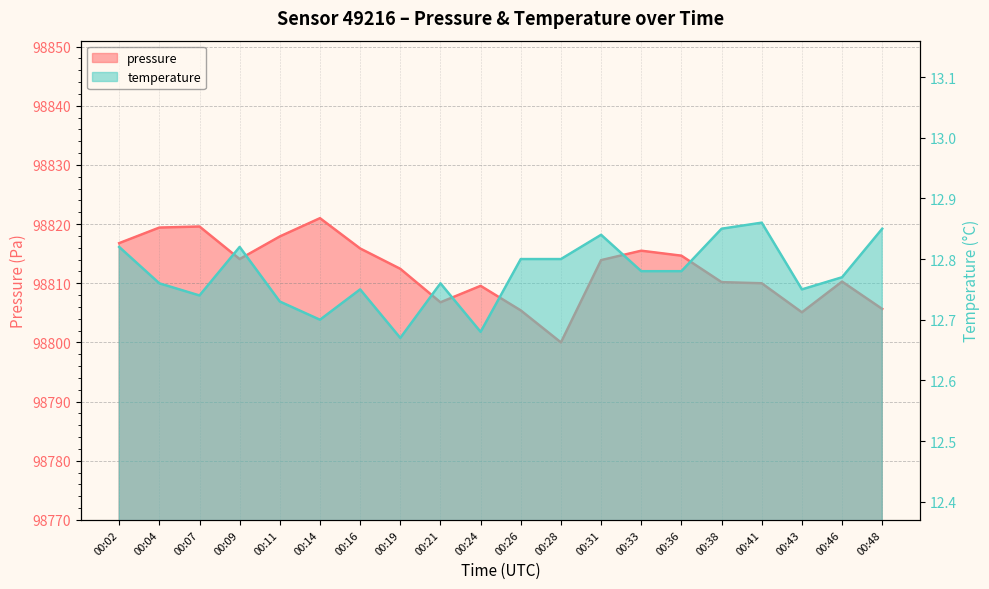

Rank the series at 00:41 from highest to lowest value.

pressure, temperature